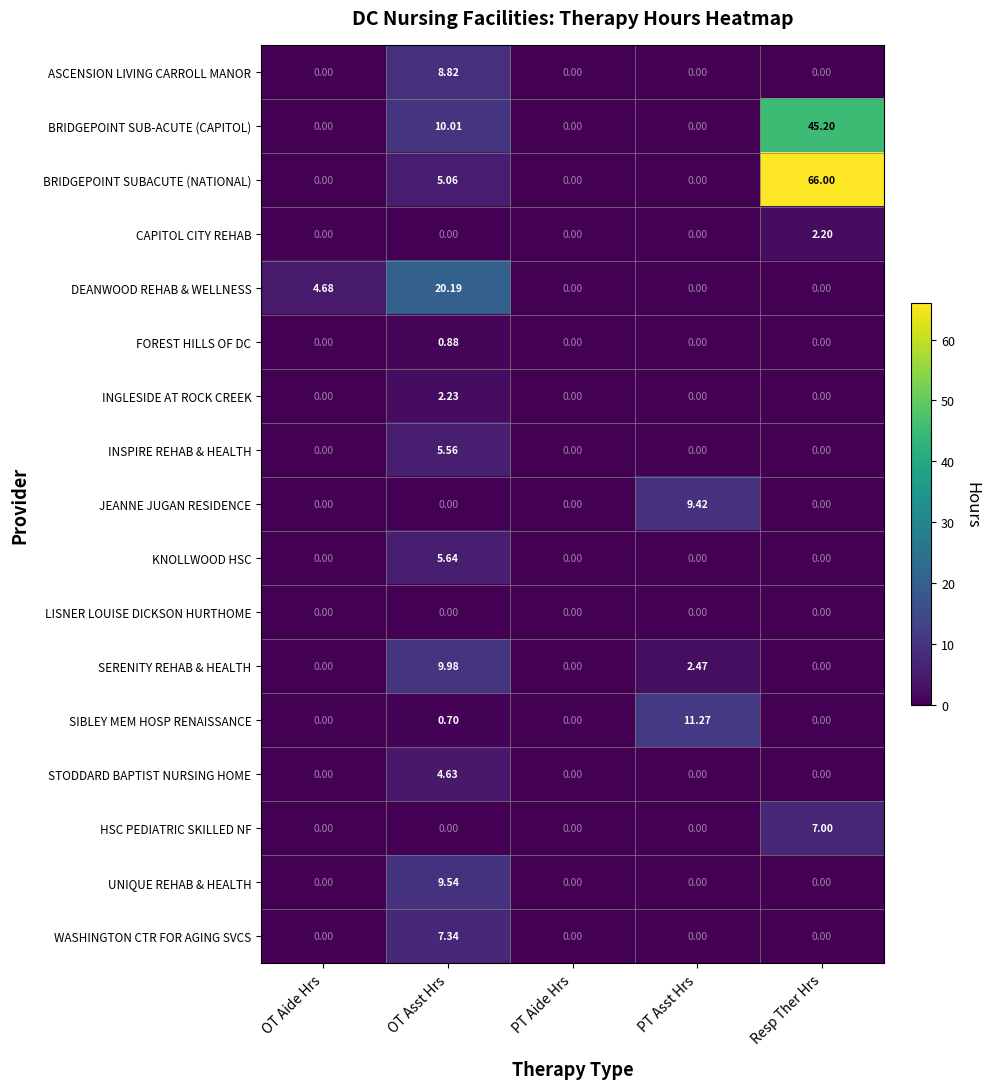

What is the maximum value shown in the chart?

66.0